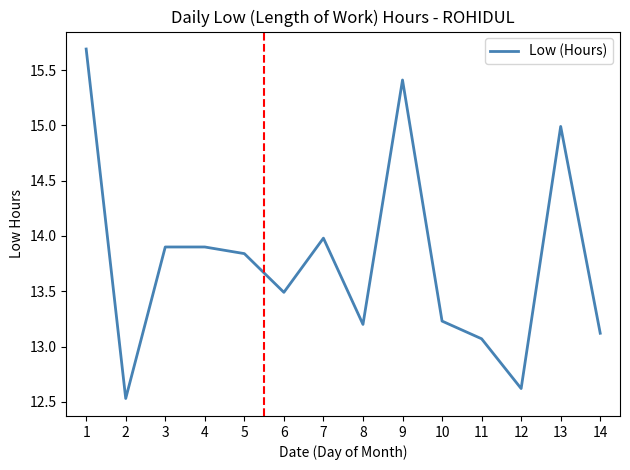

What is the approximate value at 10?

13.2